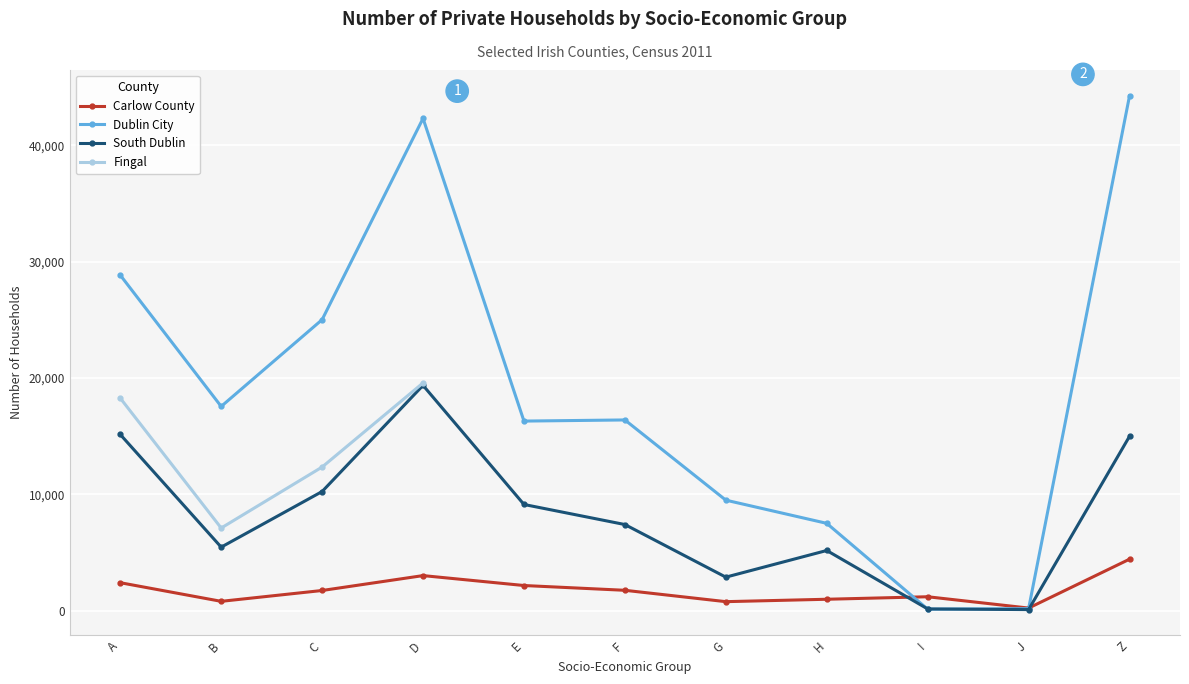

The value of Dublin City at Z is 44266. True or false?

True